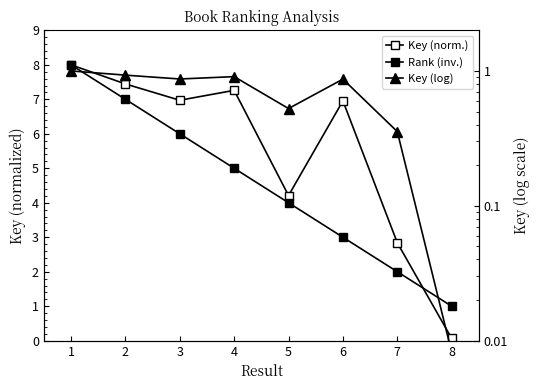

Reading left to right, list all the values displayed in this chart.

Key (norm.): 1=8.0	2=7.4	3=7.0	4=7.3	5=4.2	6=7.0	7=2.8	8=0.1
Rank (inv.): 1=8.0	2=7.0	3=6.0	4=5.0	5=4.0	6=3.0	7=2.0	8=1.0
Key (log): 1=1.0	2=0.9	3=0.9	4=0.9	5=0.5	6=0.9	7=0.4	8=0.0